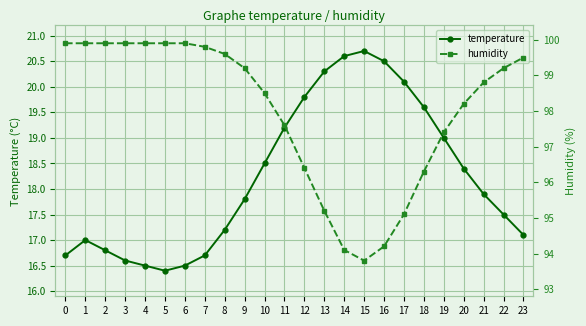

At which label is temperature closest to 18?

21